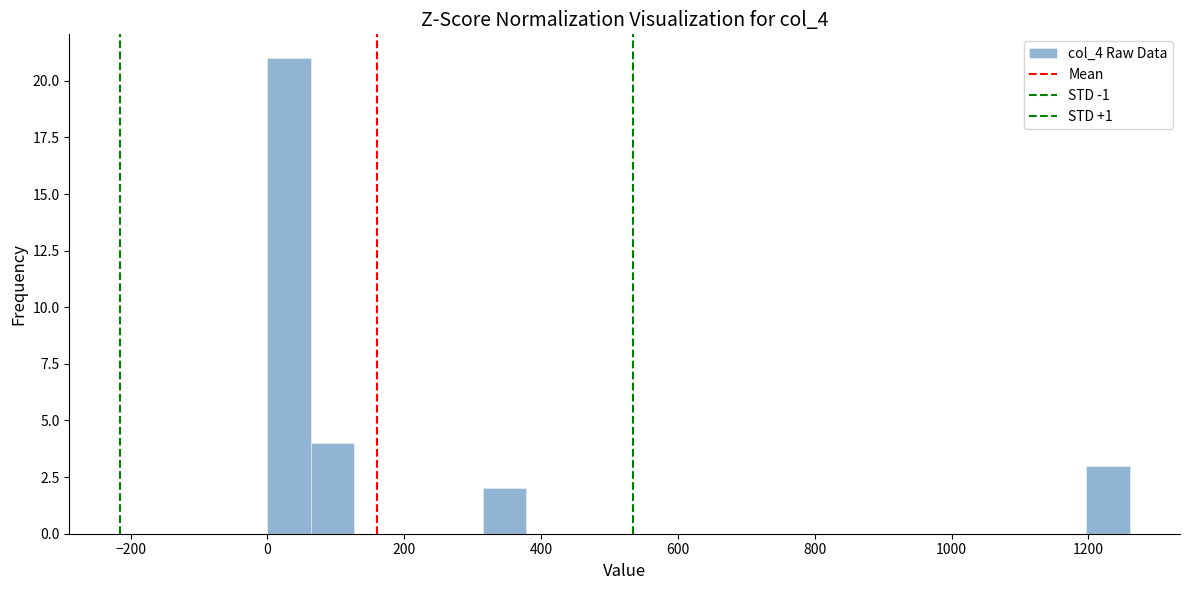

Read against the x-axis, roughly where is the centre of the tallest bar?

40